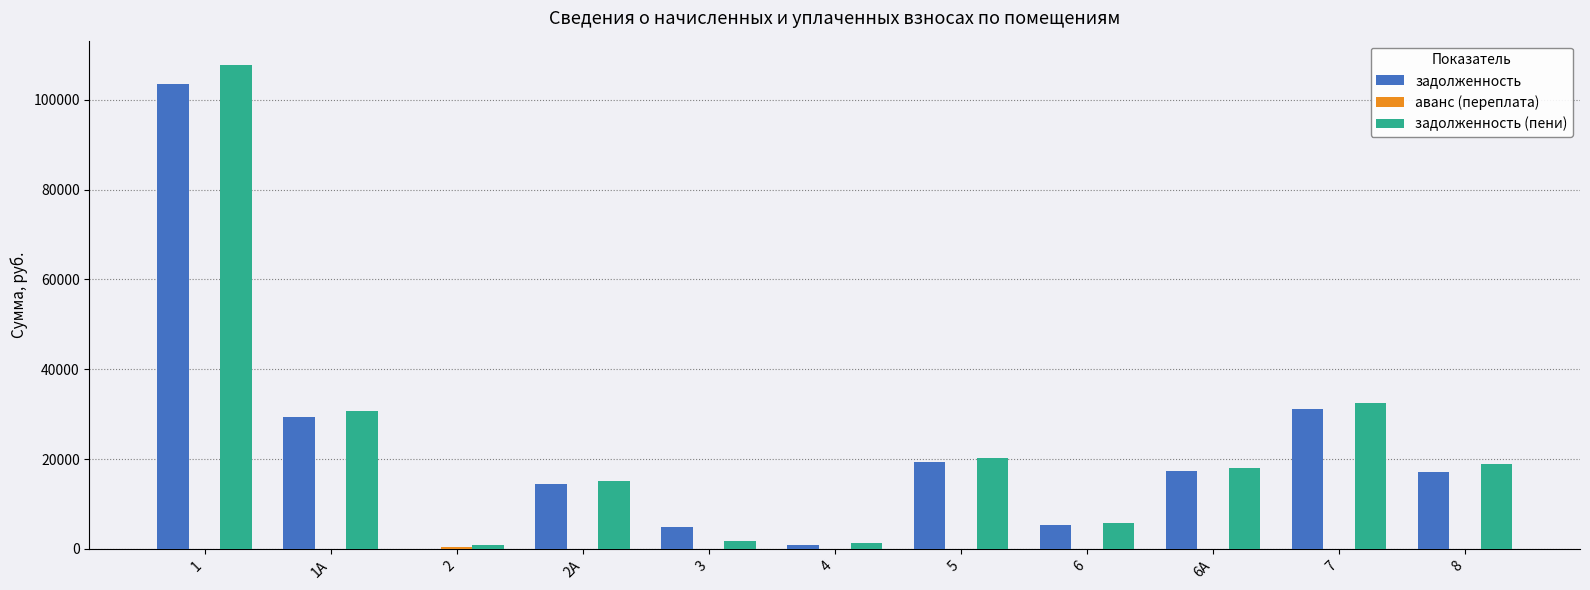

At which label is задолженность (пени) closest to 54357?

7